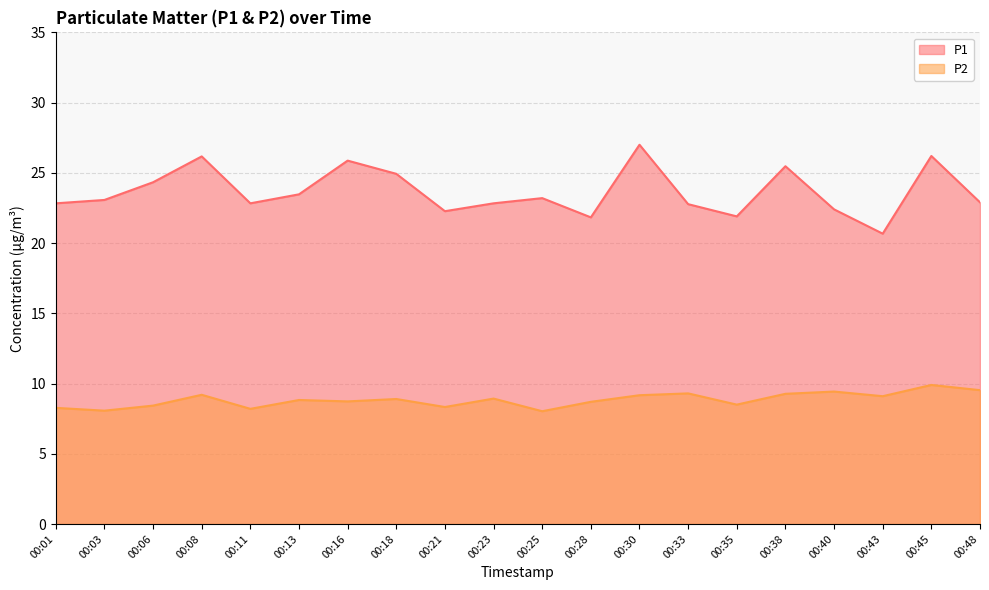

At how many categories does at least one series exceed 18?

20